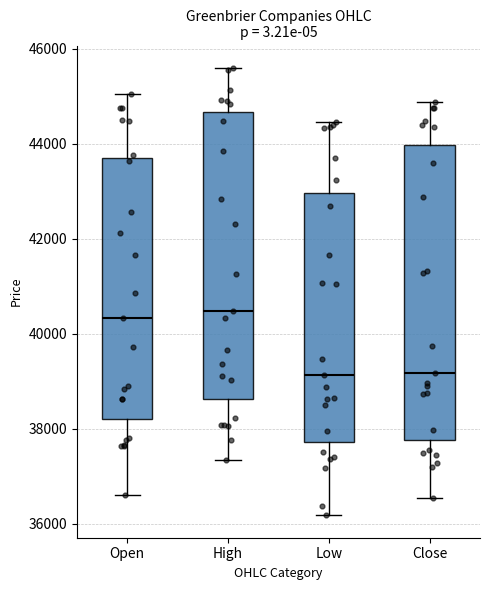

Reading left to right, transcribe this box plot: for each box, give where its median line is, the range the box spans, and where its two whiskers end, as read against the y-axis. The values are not printed on the chart, so give them approximately, as read against the axis.

Open: median 40400, box 38200 to 43800, whiskers 36600 to 45000
High: median 40400, box 38600 to 44600, whiskers 37400 to 45600
Low: median 39200, box 37800 to 43000, whiskers 36200 to 44400
Close: median 39200, box 37800 to 44000, whiskers 36600 to 44800